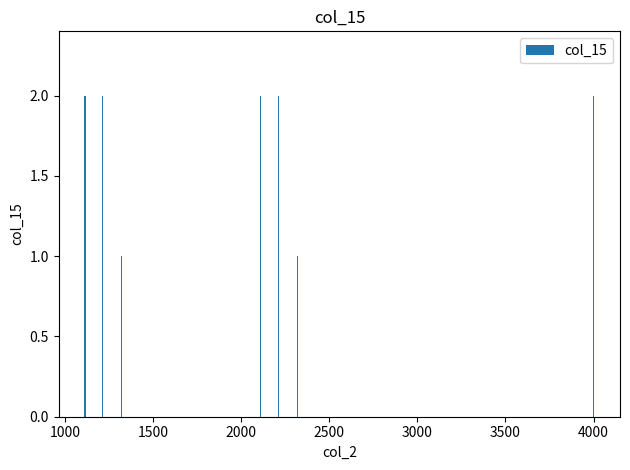

Reading left to right, transcribe all the data shown in this chart.

2	2	2	2	2	2	2	2	1	2	2	1	2	2	2